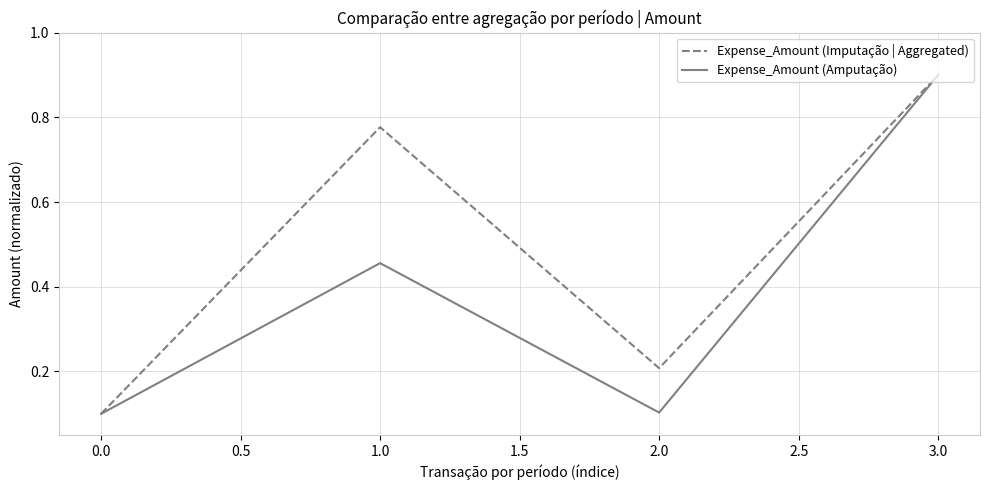

Which series changed the most between 1.0 and 3.0?

Expense_Amount (Amputação)